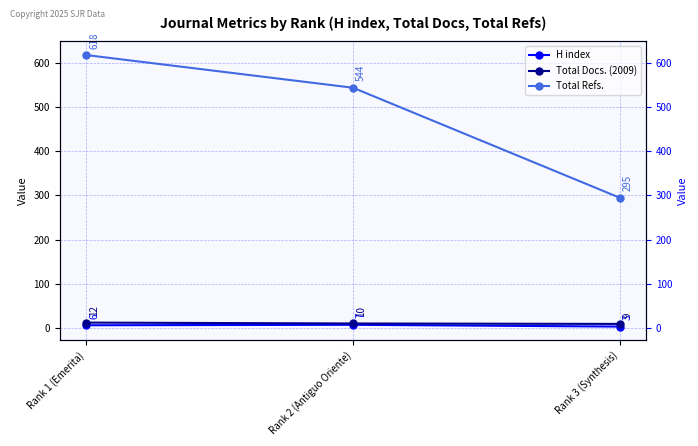

Which has a higher value, Rank 1 (Emerita) or Rank 3 (Synthesis)?

Rank 1 (Emerita)